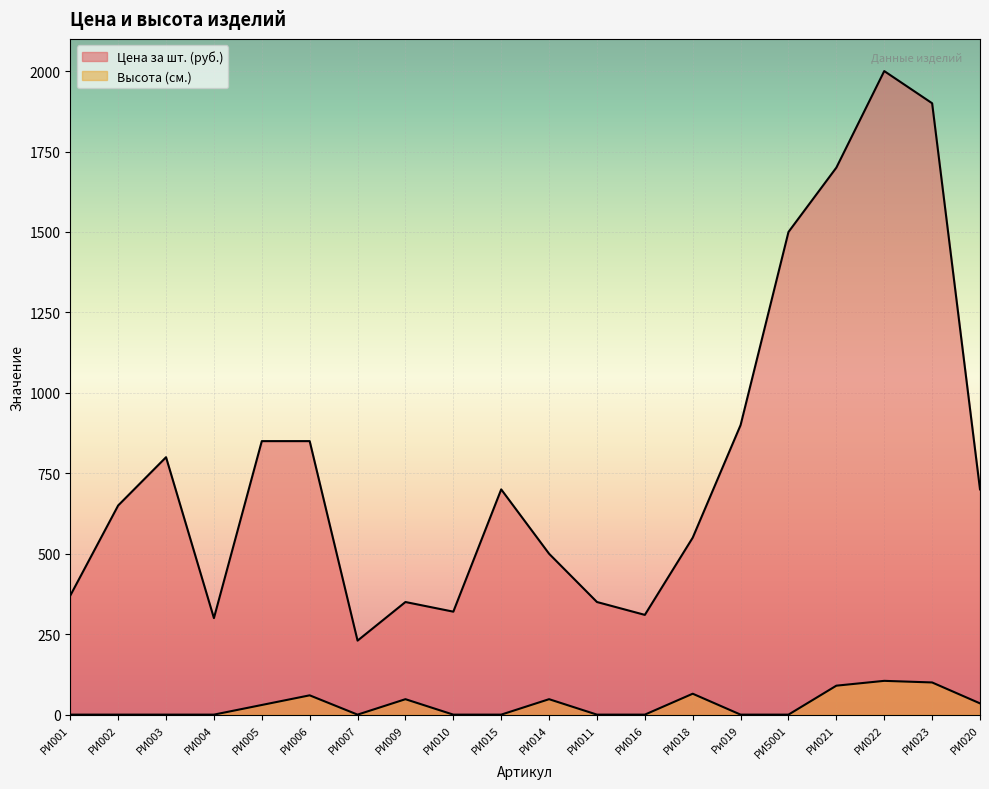

How many lines are shown in the chart?

2